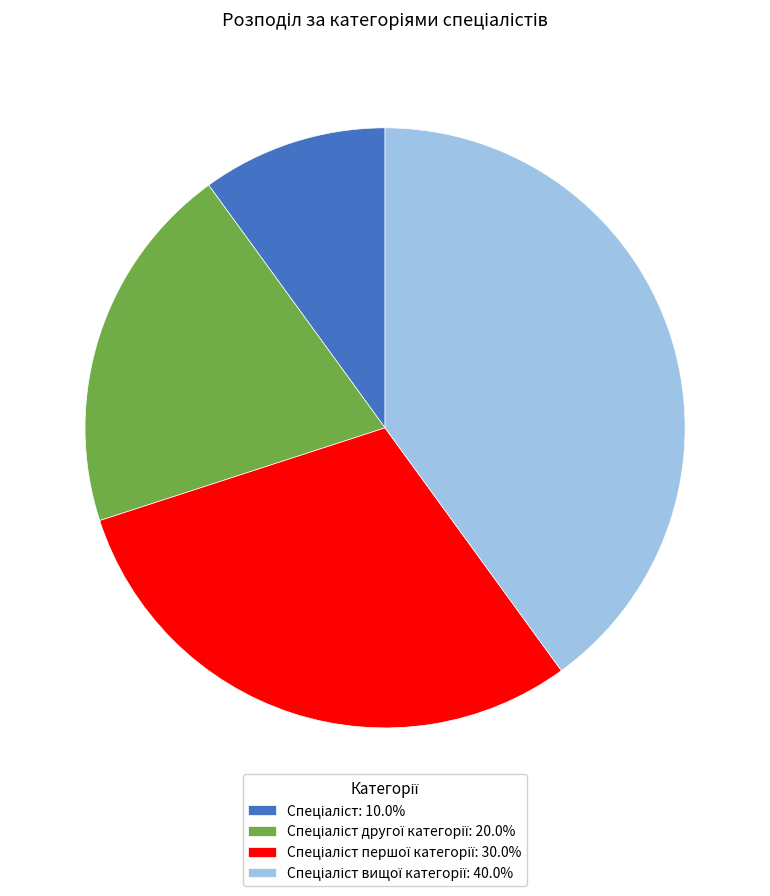

Count the number of slices in the pie.

4